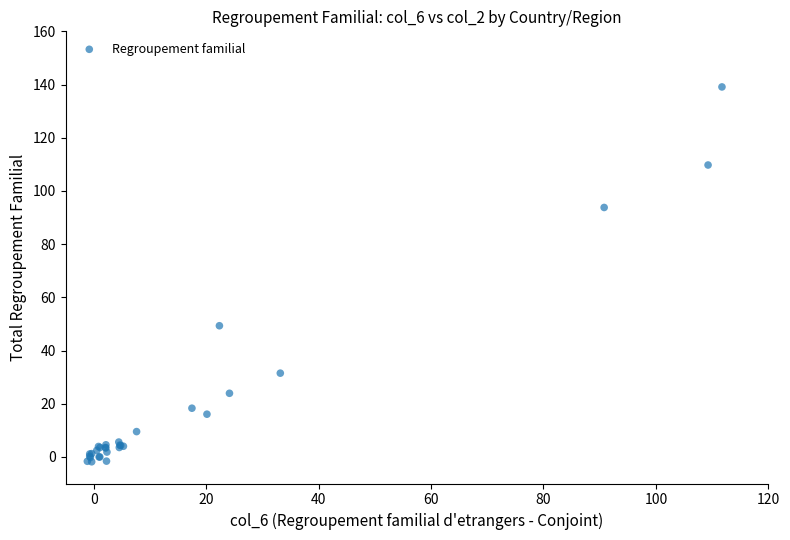

What Y value in the scatter plot is closest to 68?

49.3